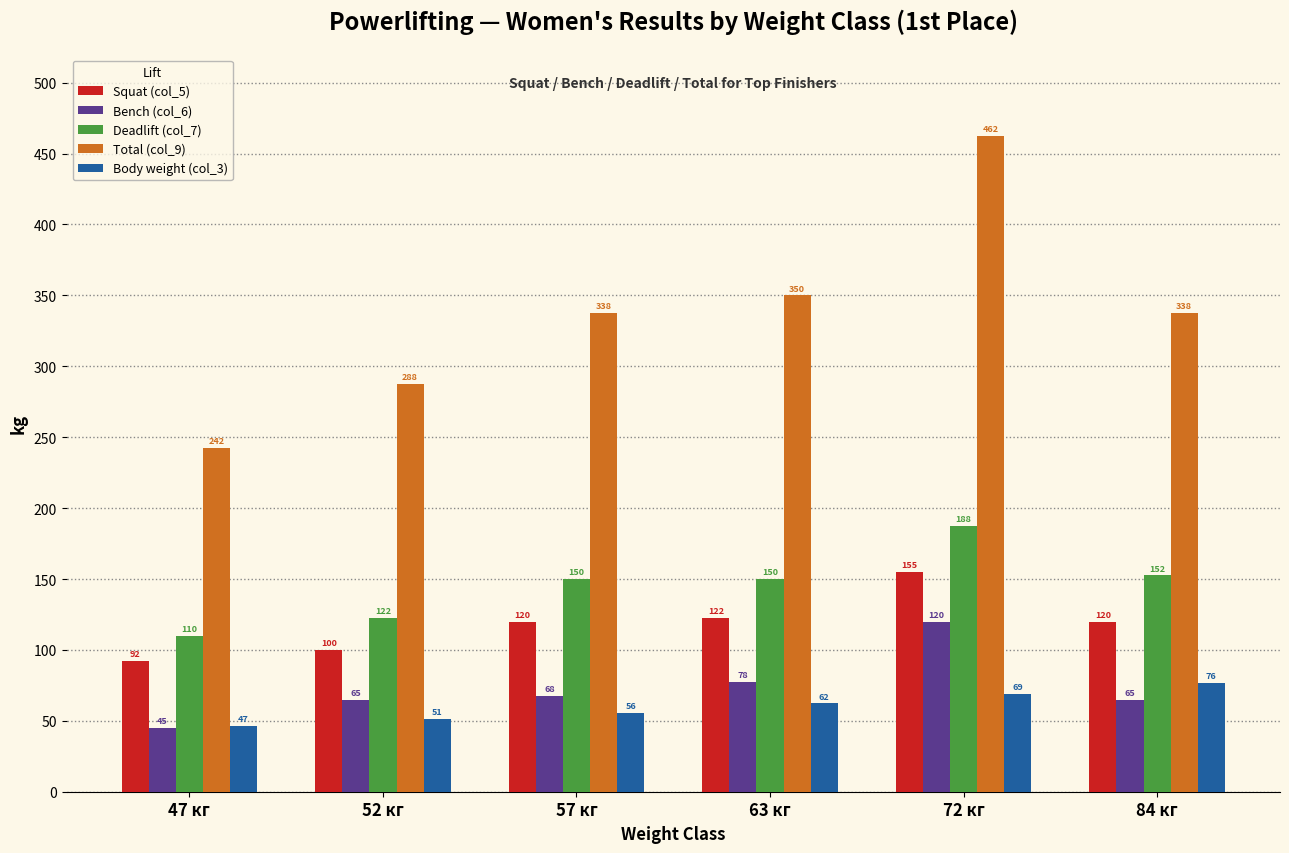

What is the maximum value shown in the chart?

462.5